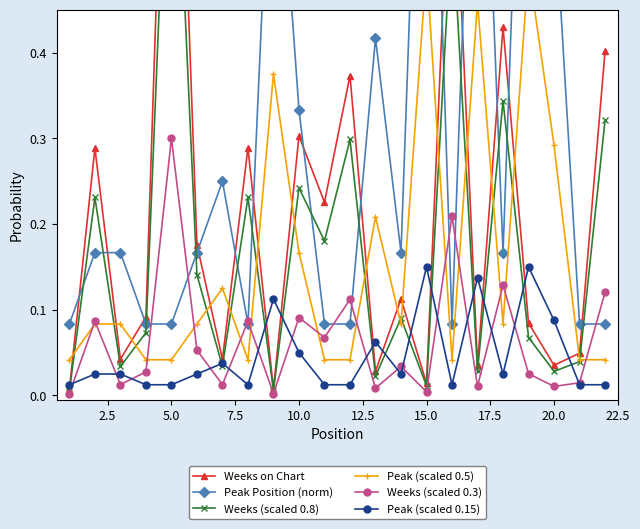

What is the difference between the maximum and minimum values in the Peak (scaled 0.15) series?

0.1